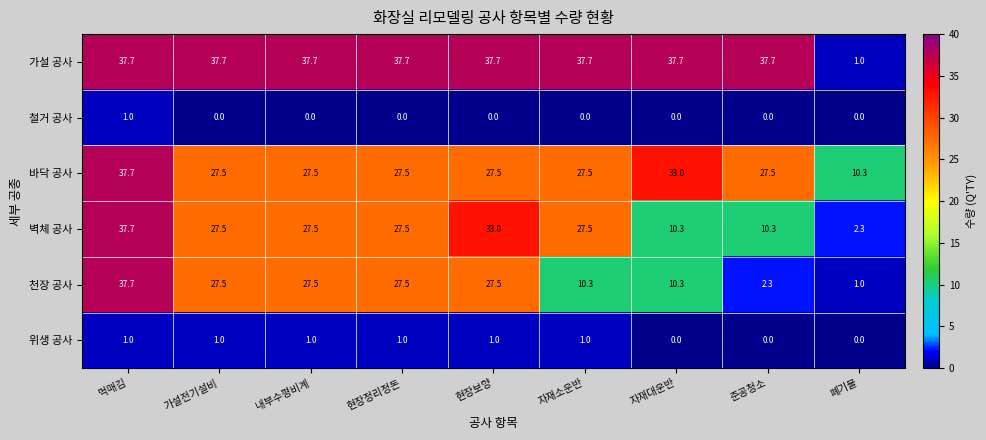

What is the difference between the highest and lowest values at 현장정리정돈?

37.7